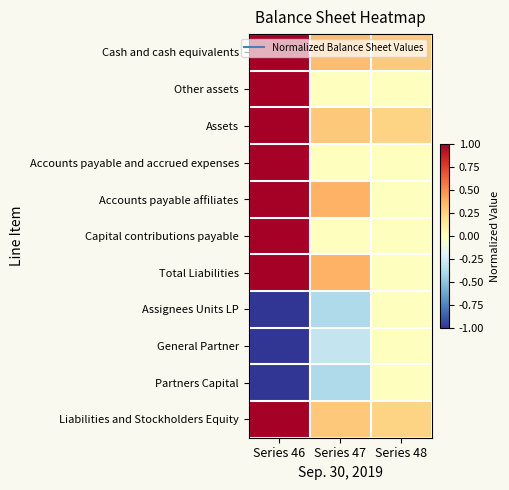

At how many categories does at least one series exceed 0?

3